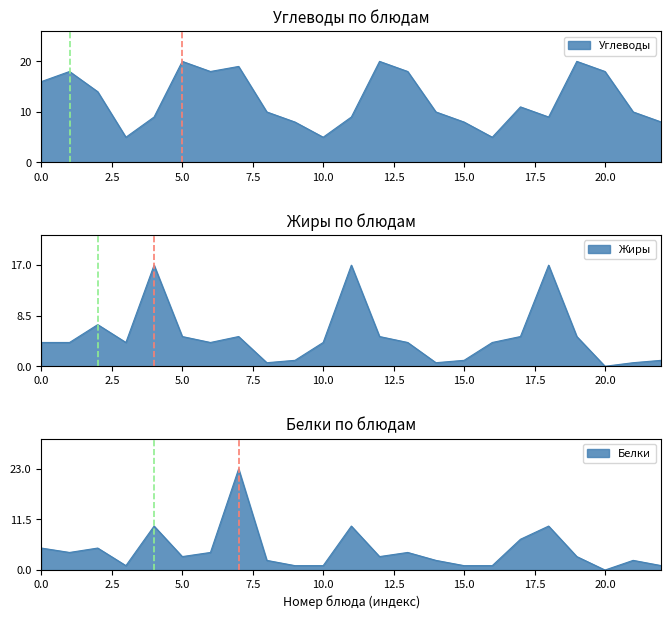

Does the chart display data point markers on the line(s)?

No